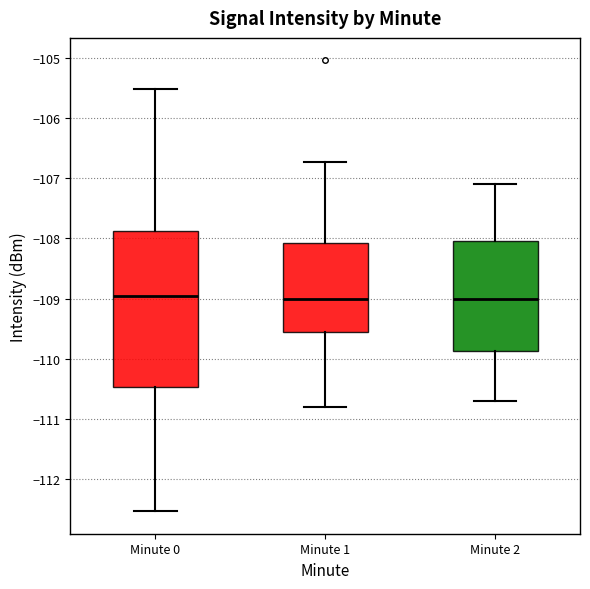

Reading left to right, read every box against the y-axis: the position of its median line, the range the box covers, and the ends of its whiskers. The values are not printed on the chart, so give them approximately, as read against the axis.

Minute 0: median -109.0, box -110.5 to -107.9, whiskers -112.5 to -105.5
Minute 1: median -109.0, box -109.6 to -108.1, whiskers -110.8 to -106.7
Minute 2: median -109.0, box -109.9 to -108.0, whiskers -110.7 to -107.1